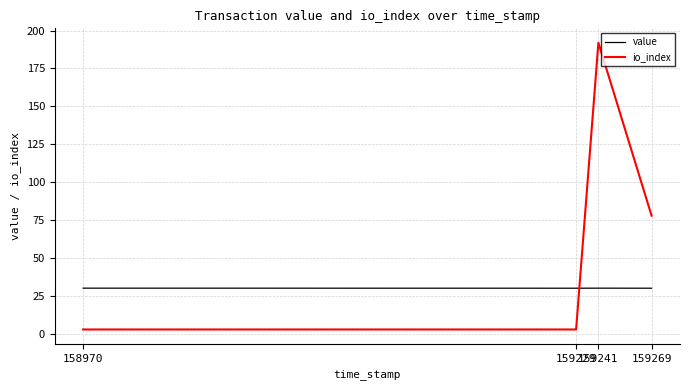

The value of value at 158970 is 30.2. True or false?

True